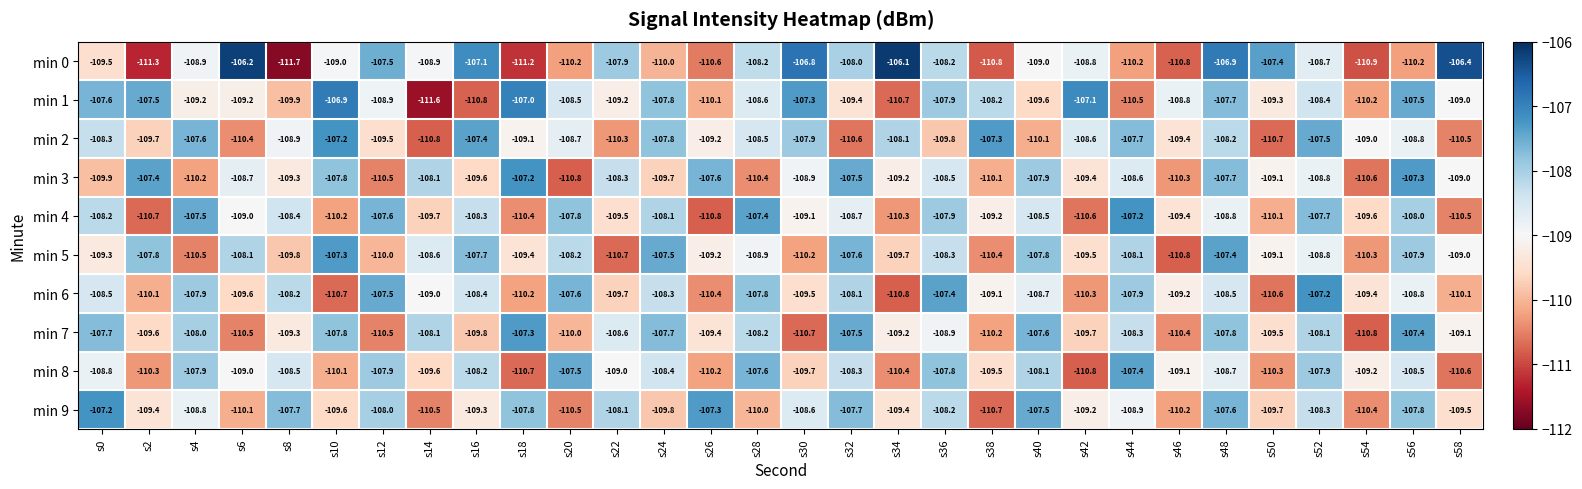

The min 9 series shows -110.2 at s46. True or false?

True